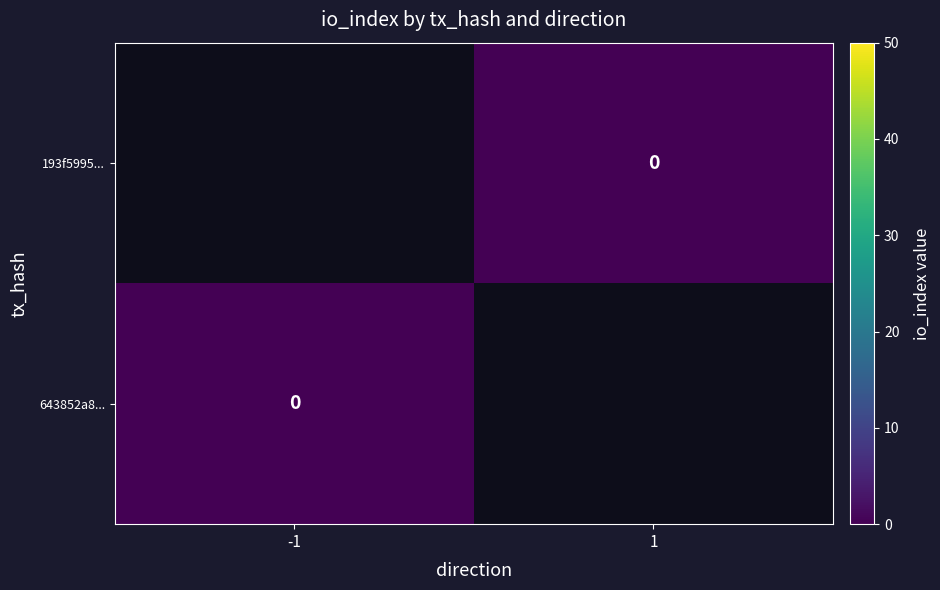

What is the difference between the highest and lowest values at direction?

2